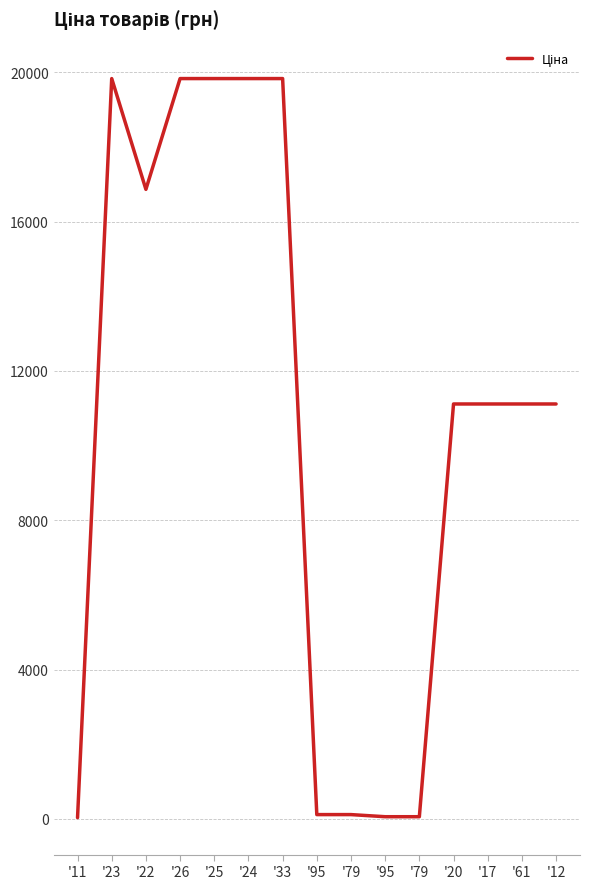

What is the change in value from '22 to '95?

-16806.5